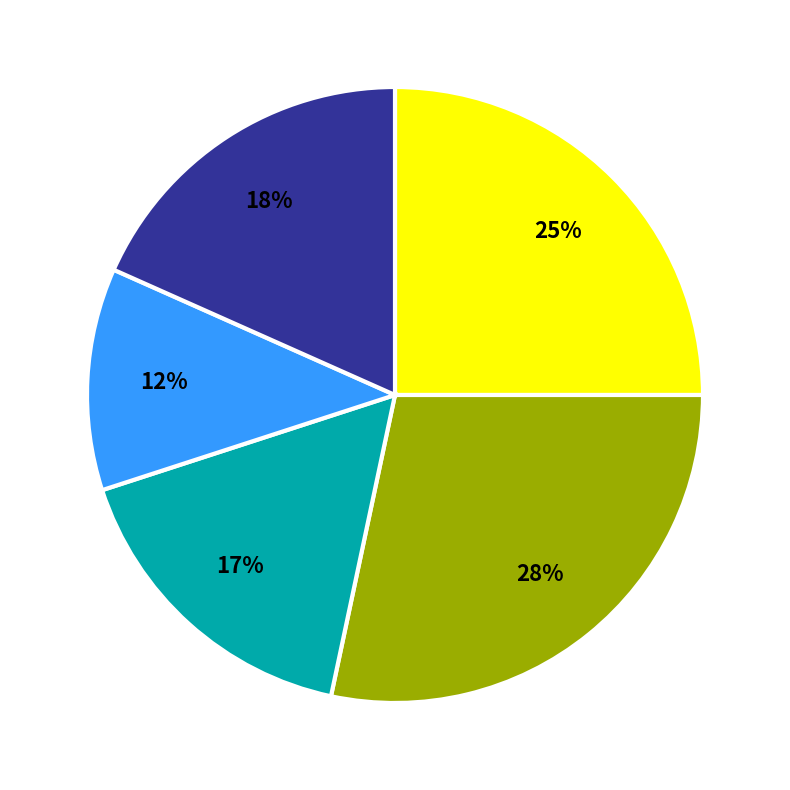

Is there any slice that represents more than half of the pie?

No